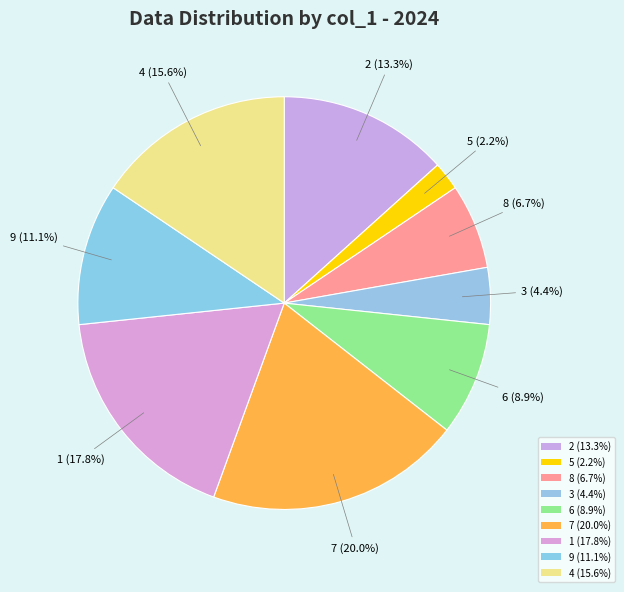

How many slices are in this pie chart?

9